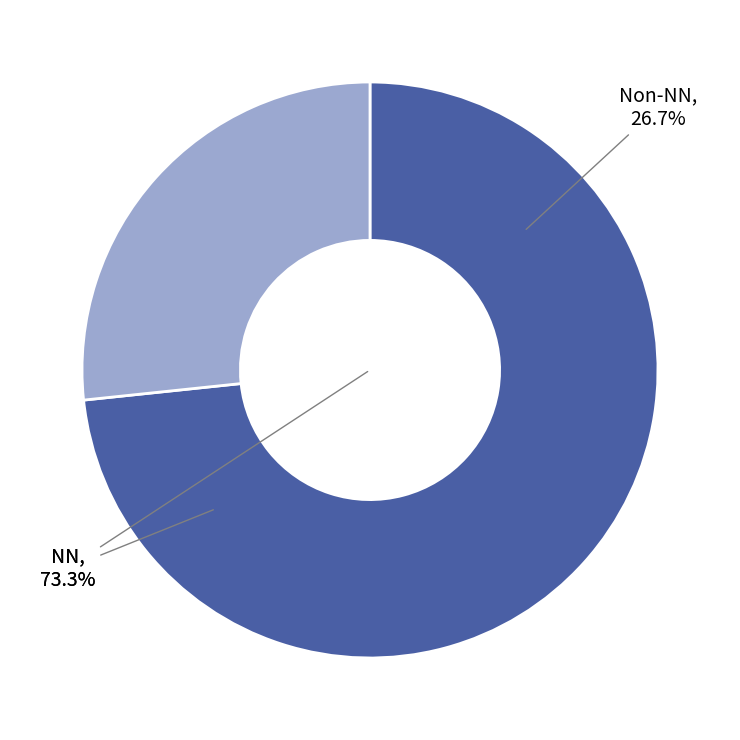

Count the number of slices in the pie.

8